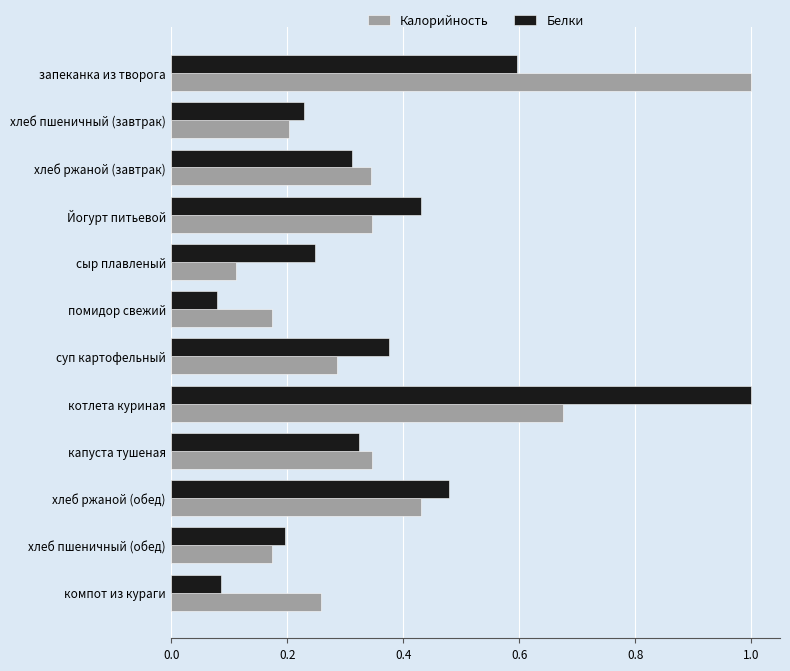

At which category is the sum across all series the highest?

котлета куриная